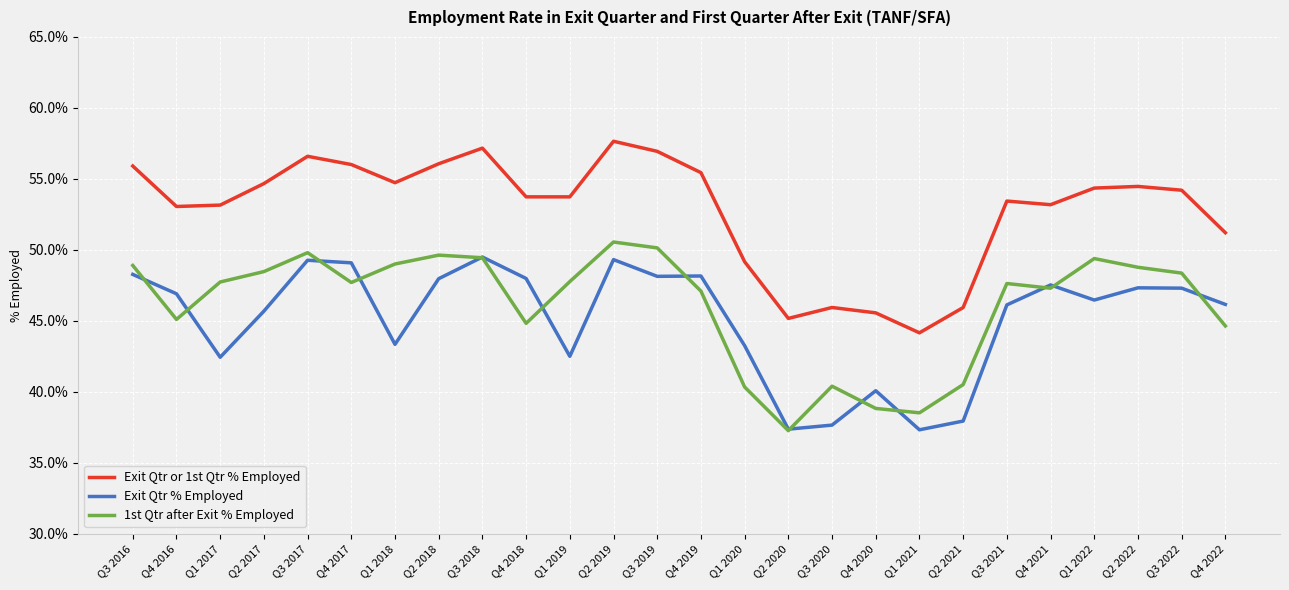

What are all the series names shown in the legend?

Exit Qtr or 1st Qtr % Employed, Exit Qtr % Employed, 1st Qtr after Exit % Employed